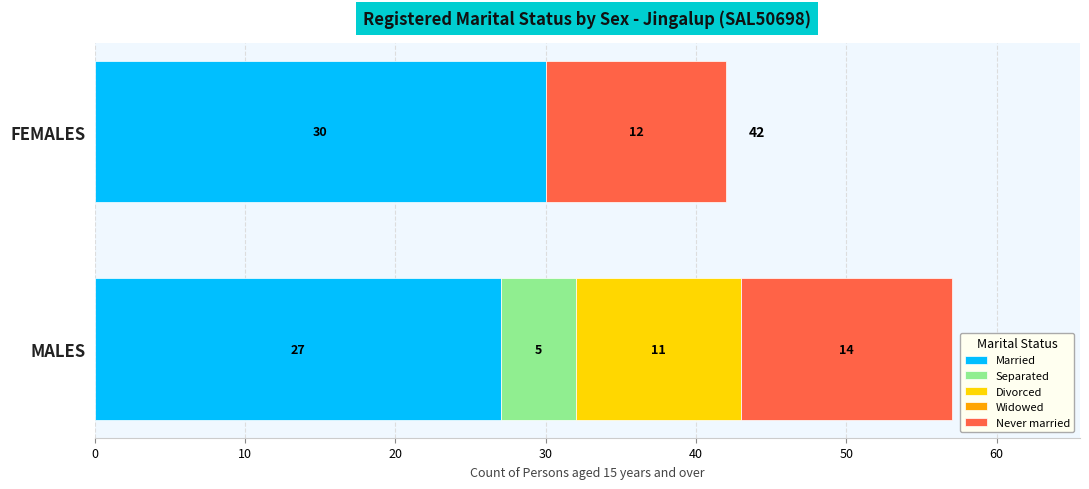

The value of Married at FEMALES is 43. True or false?

False